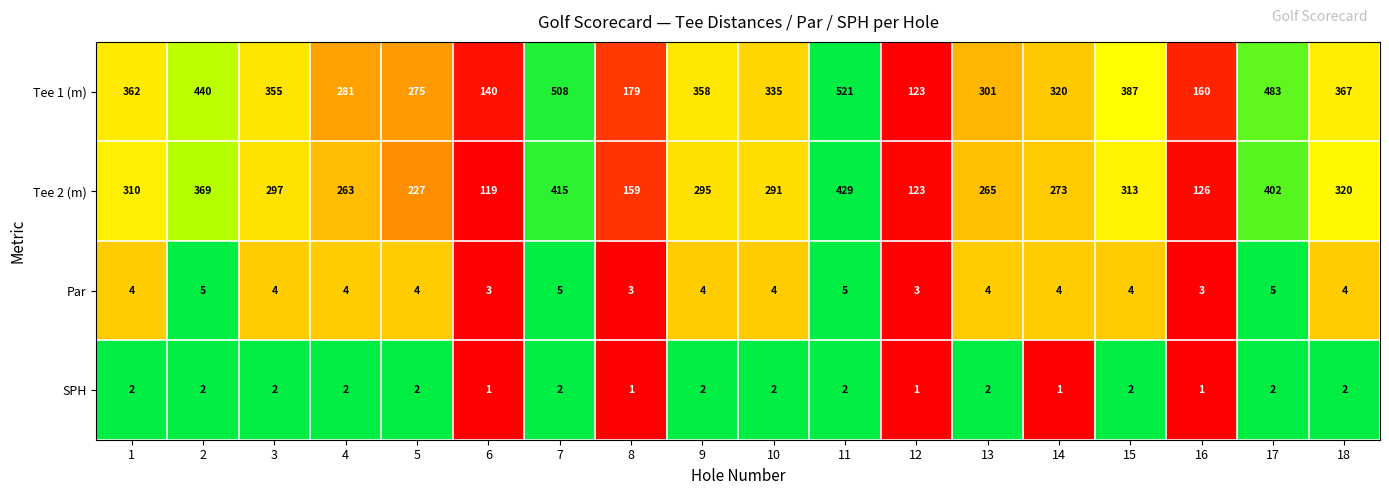

Which series has the widest spread of values?

Tee 1 (m)